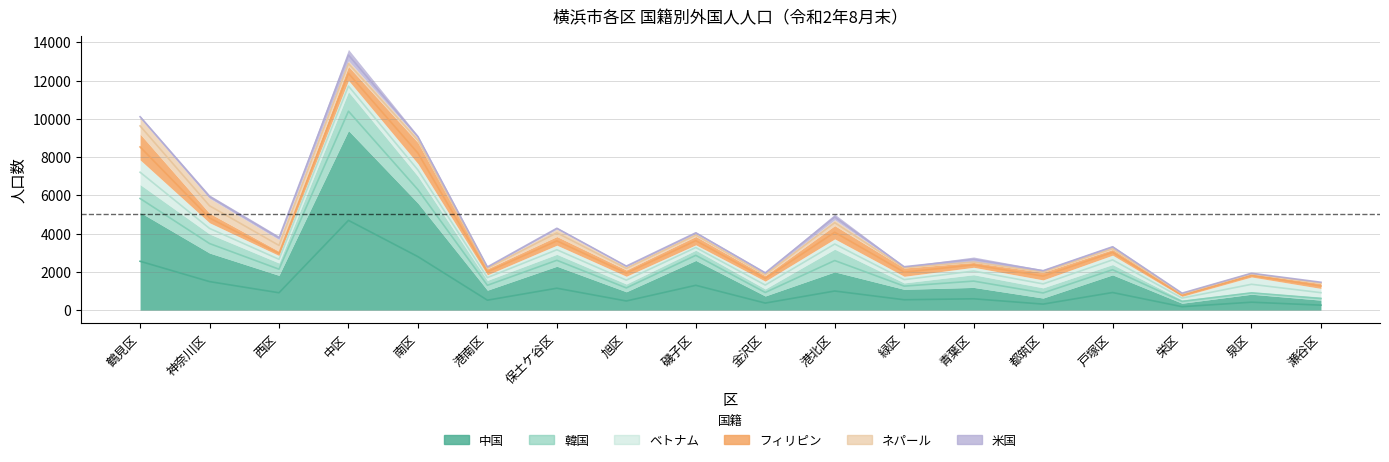

Reading left to right, what are all the values shown in this chart?

中国: 5110	2985	1818	9385	5594	1043	2294	960	2598	740	2000	1088	1188	632	1844	362	832	522
韓国: 1453	992	646	2027	1405	513	624	406	535	368	1186	335	662	533	538	182	140	170
ベトナム: 1292	590	389	597	655	290	476	405	280	407	538	346	390	415	491	175	761	443
フィリピン: 1352	495	224	730	1106	317	454	328	439	289	693	434	253	398	295	126	161	255
ネパール: 844	786	611	295	239	60	385	169	141	93	307	38	40	28	92	22	16	53
米国: 115	173	181	593	129	71	93	68	100	104	293	57	245	112	105	43	37	31